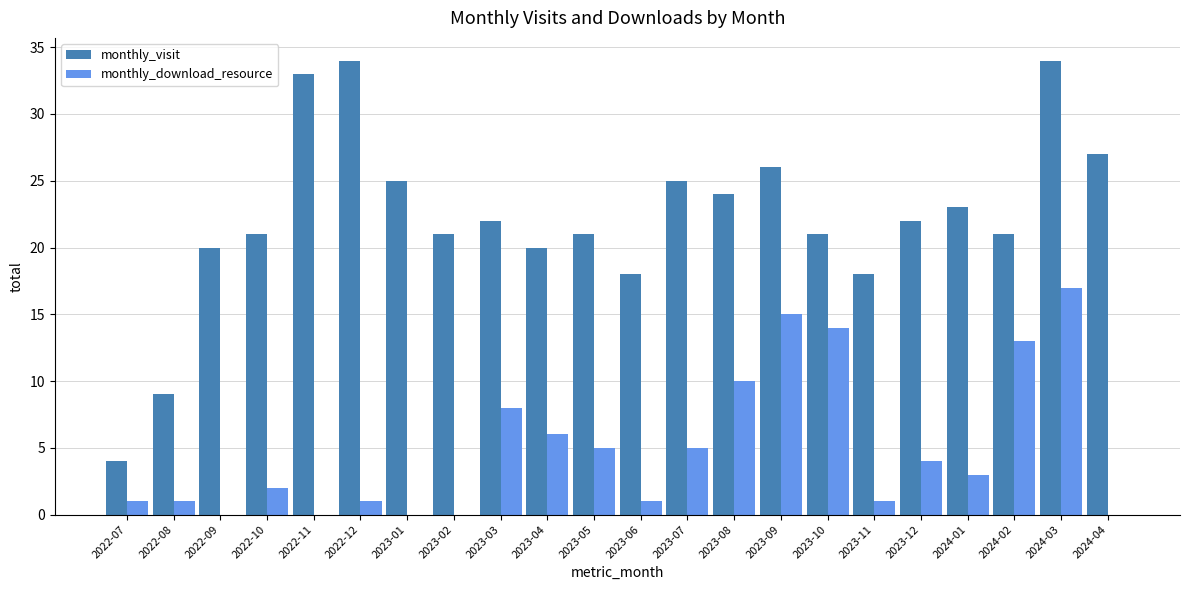

Between 2023-03 and 2023-12, which series saw the biggest shift?

monthly_download_resource